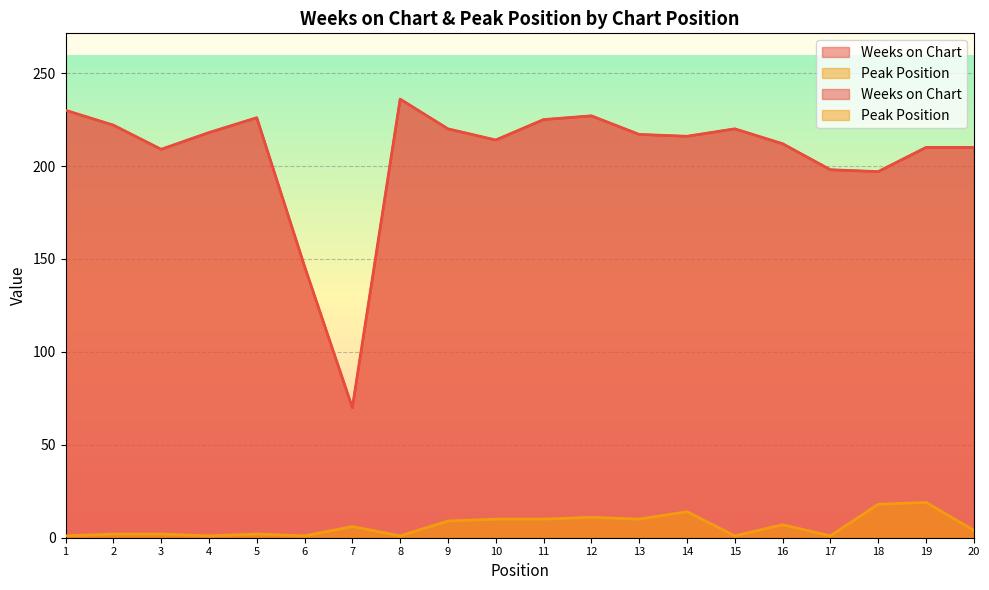

What is the value of the Weeks on Chart point at the 2nd from the left?

222